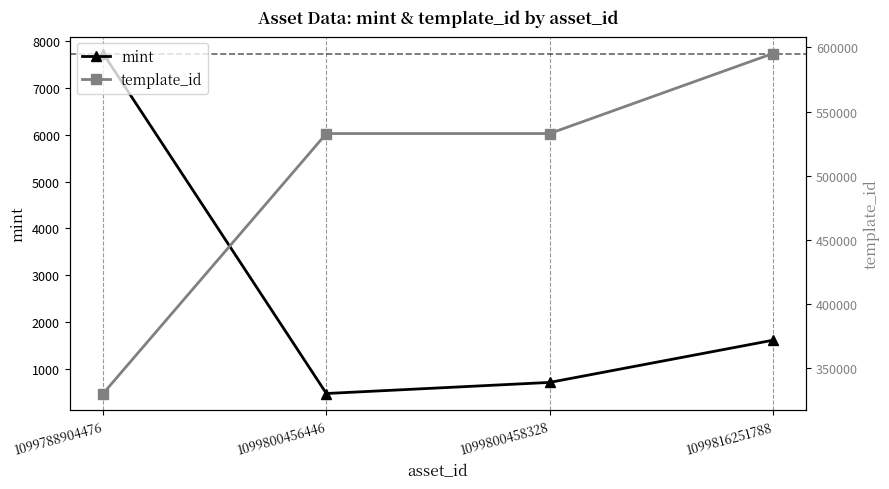

Rank the categories by template_id value from highest to lowest.

1099816251788, 1099800456446, 1099800458328, 1099788904476